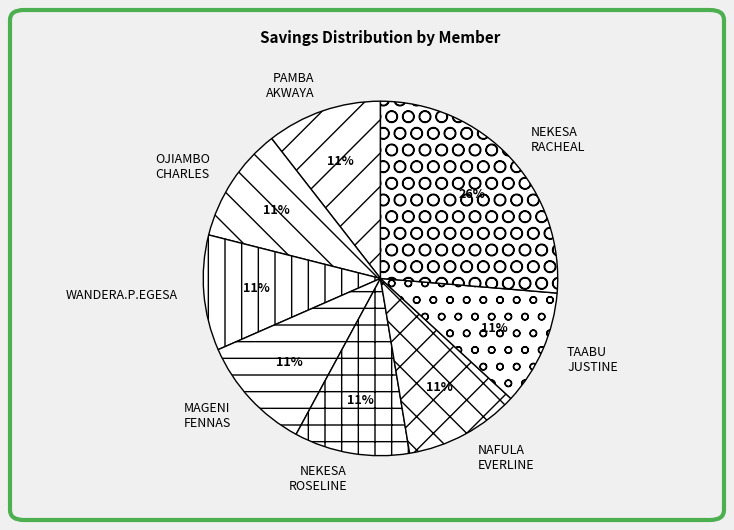

Do MAGENI FENNAS and NEKESA ROSELINE together represent more than half of the pie?

No